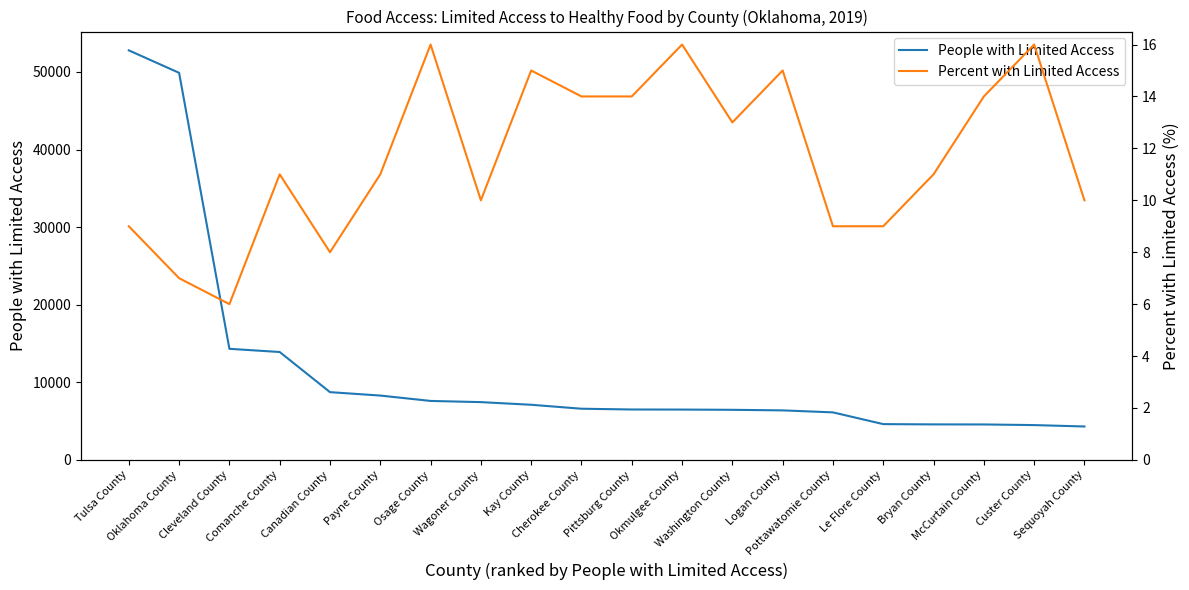

True or false: People with Limited Access and Percent with Limited Access cross at least once.

False